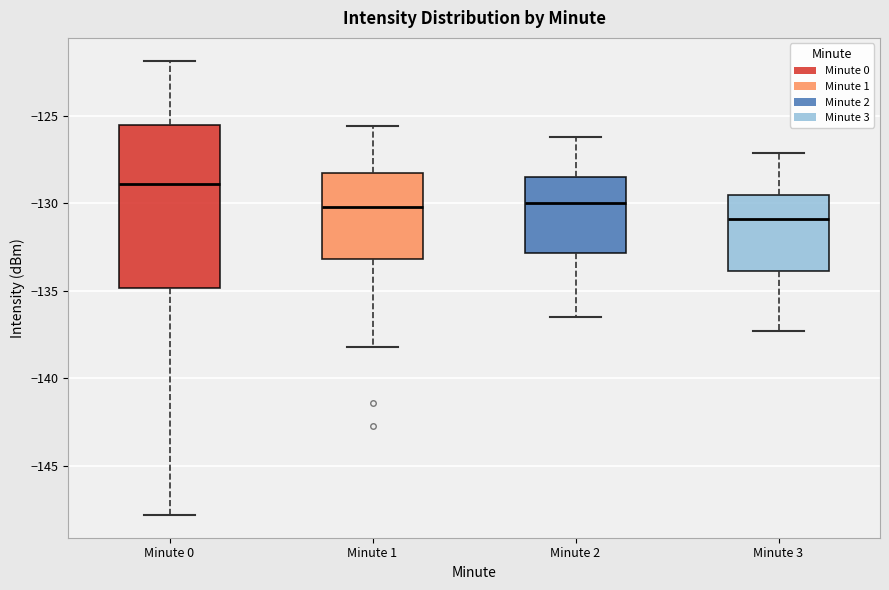

Comparing the boxes themselves (not the whiskers), which one is the tallest?

Minute 0